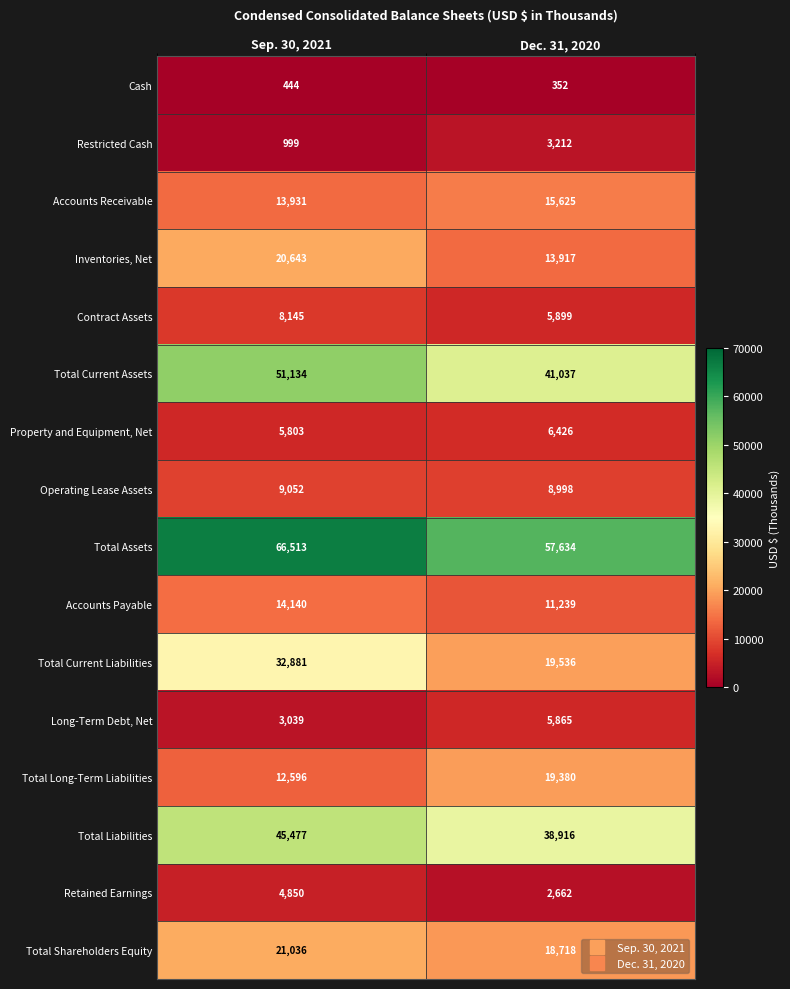

At which category is the sum across all series the highest?

Sep. 30, 2021